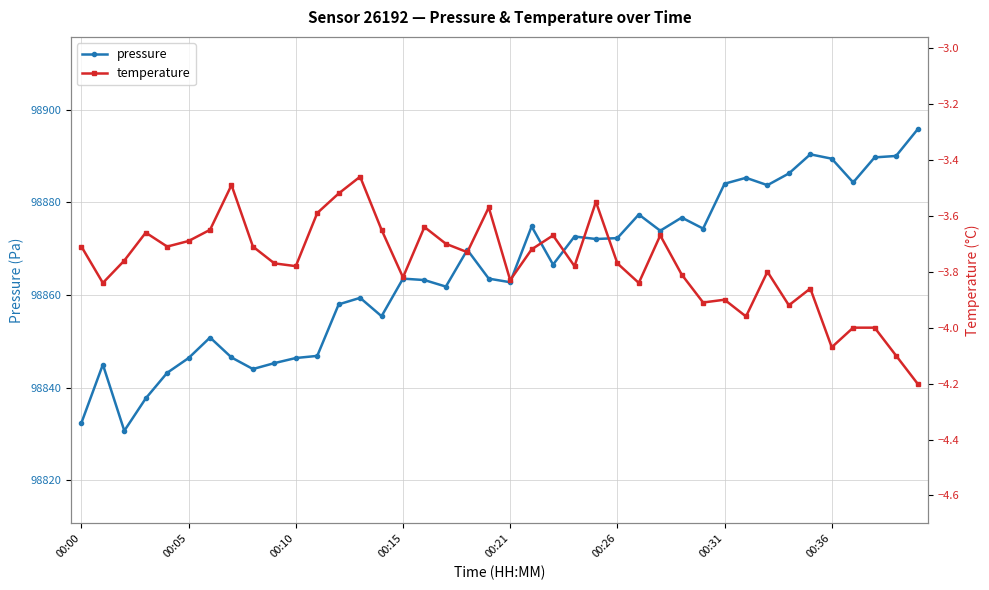

What is the value of the pressure point at the 3rd from the left?

98830.7